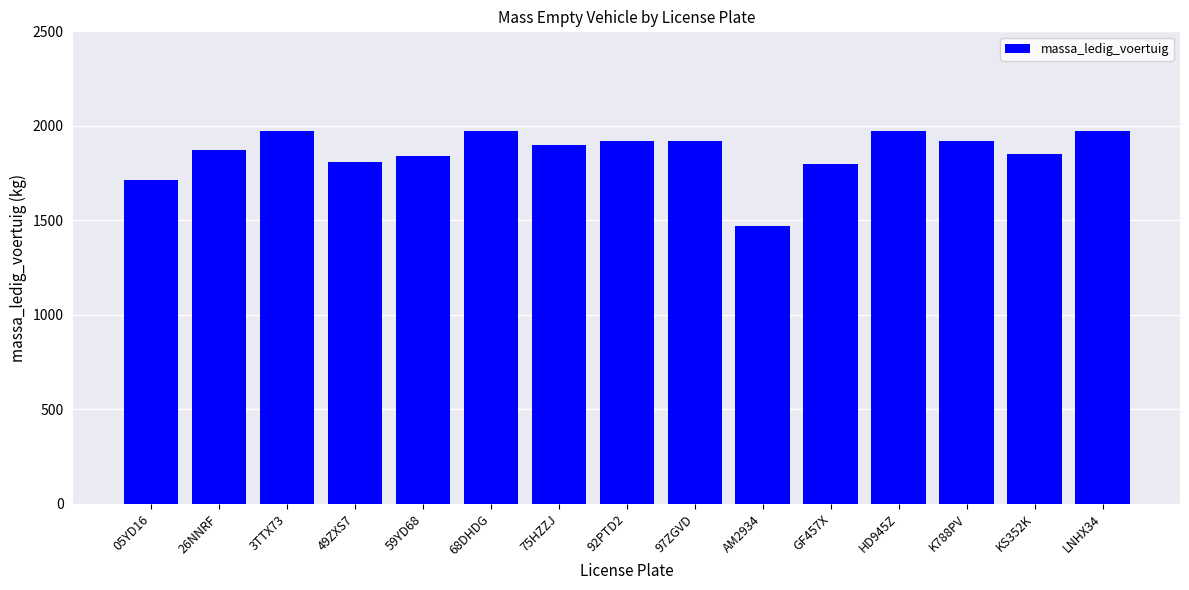

Reading left to right, extract all data points from this chart.

1715	1870	1975	1810	1840	1975	1900	1920	1920	1470	1800	1975	1920	1850	1975